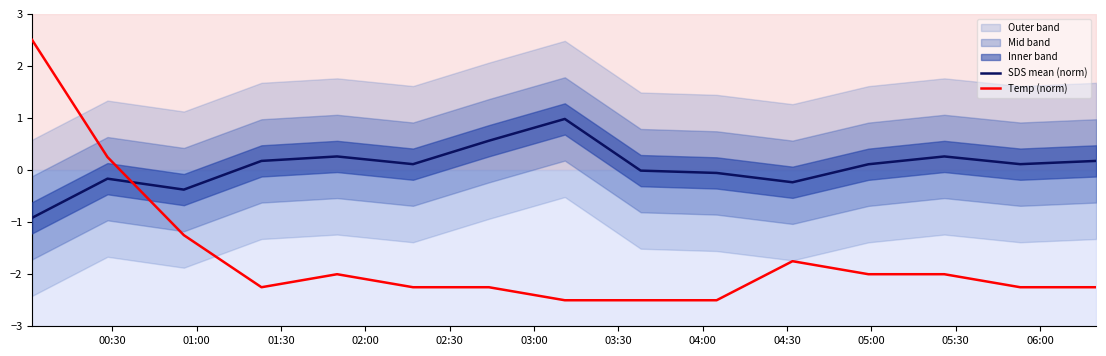

How many times do Temp (norm) and SDS mean (norm) cross each other?

1